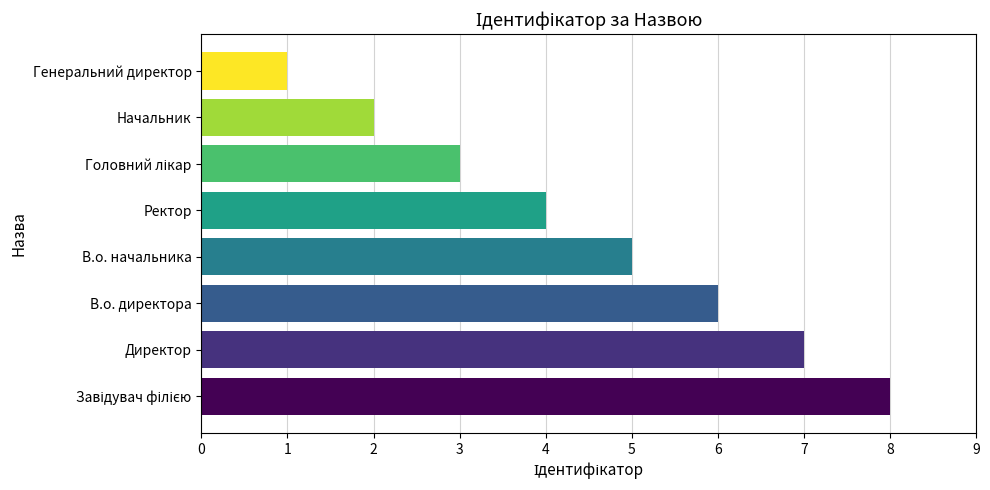

How many values are between 3 and 7?

5